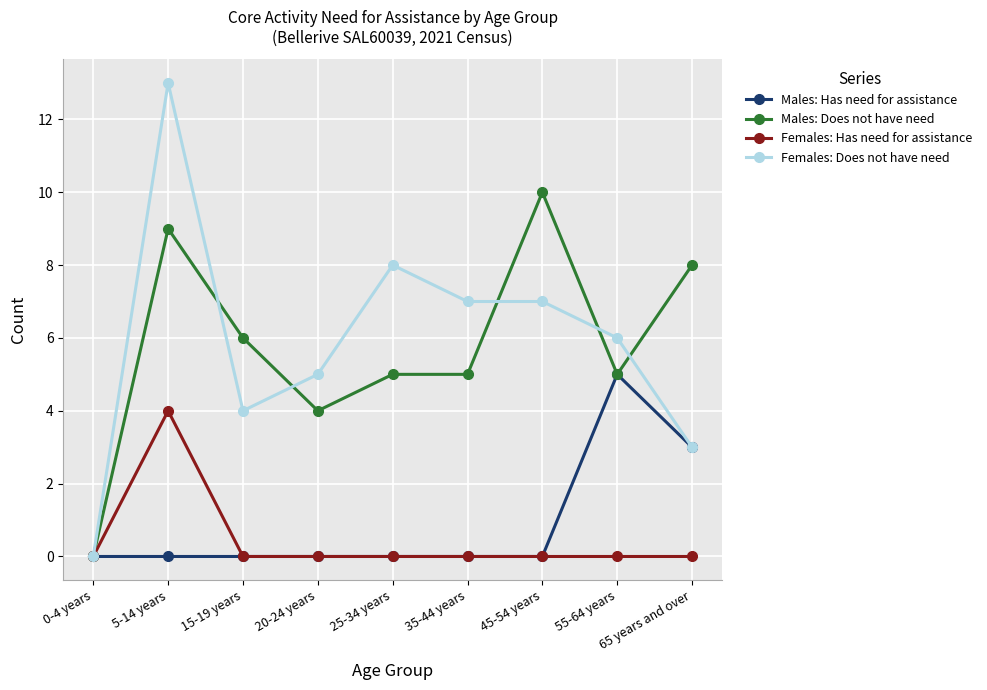

Is it true that Males: Does not have need equals 6 at 0-4 years?

False